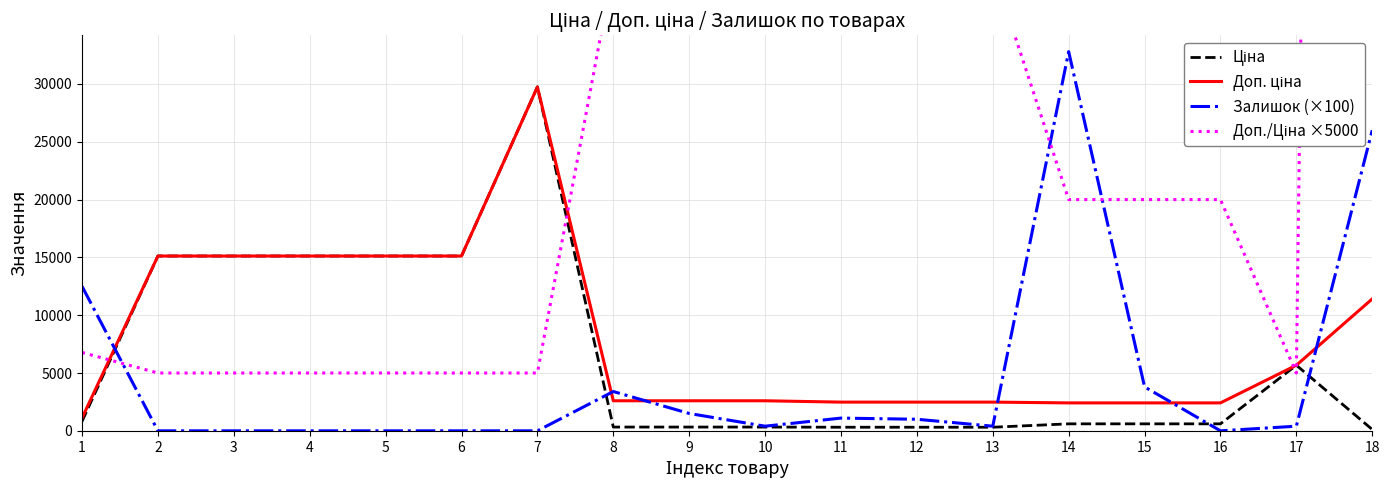

What are all the series names shown in the legend?

Ціна, Доп. ціна, Залишок (×100), Доп./Ціна ×5000